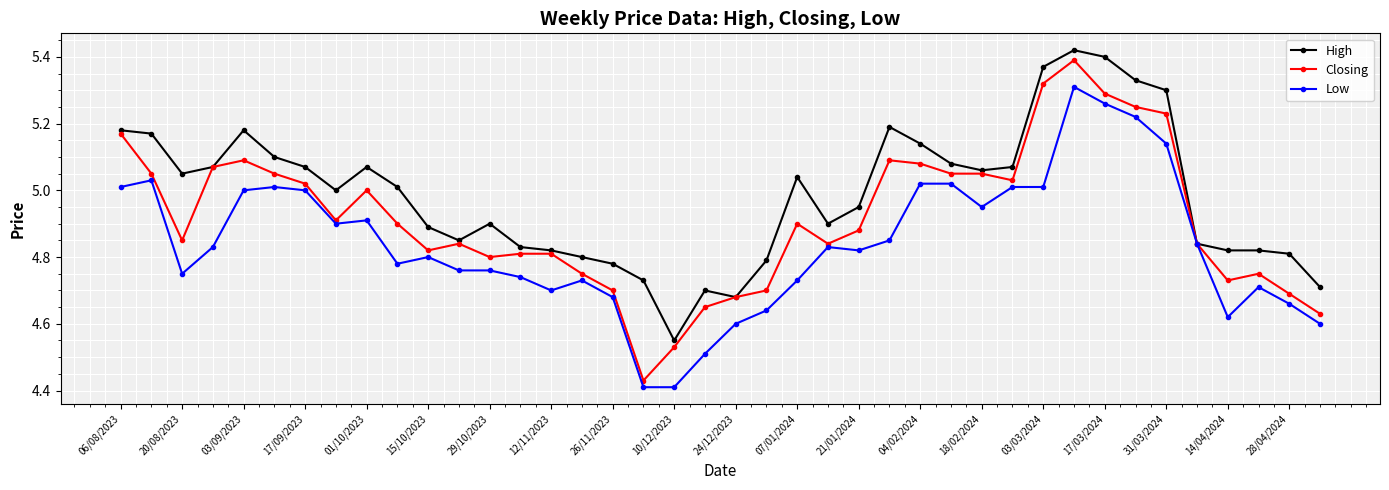

List the series in order of their overall mean, lowest first.

Low, Closing, High